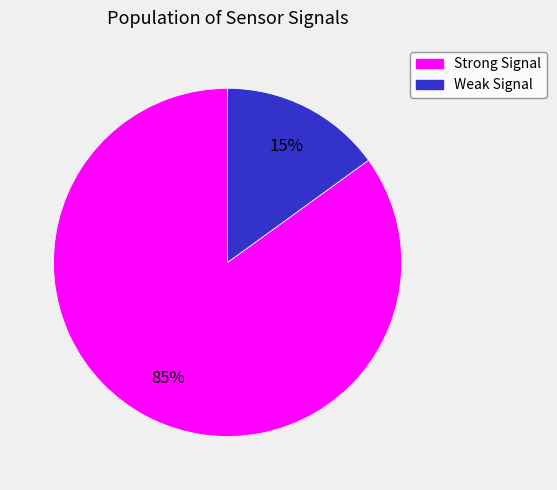

To the nearest percent, what is the difference between the largest and smallest slice percentages?

70%